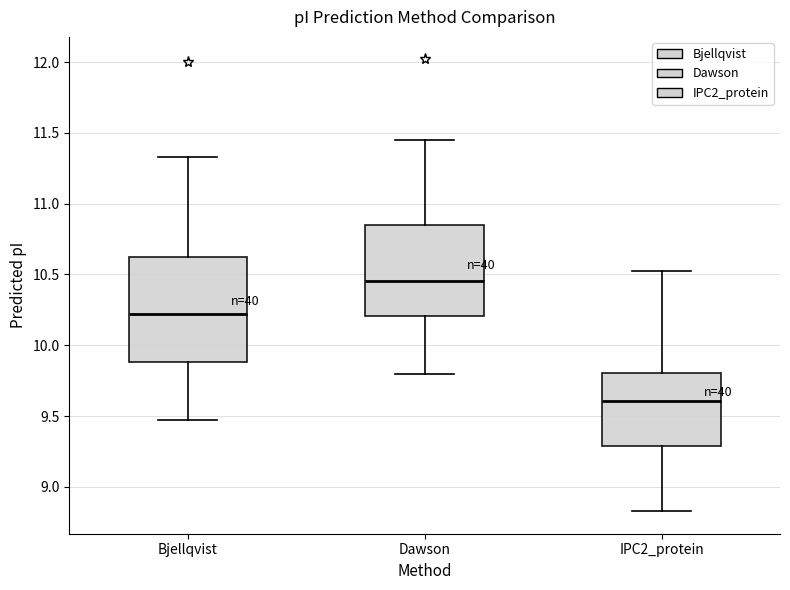

Which box has the lowest median line?

IPC2_protein